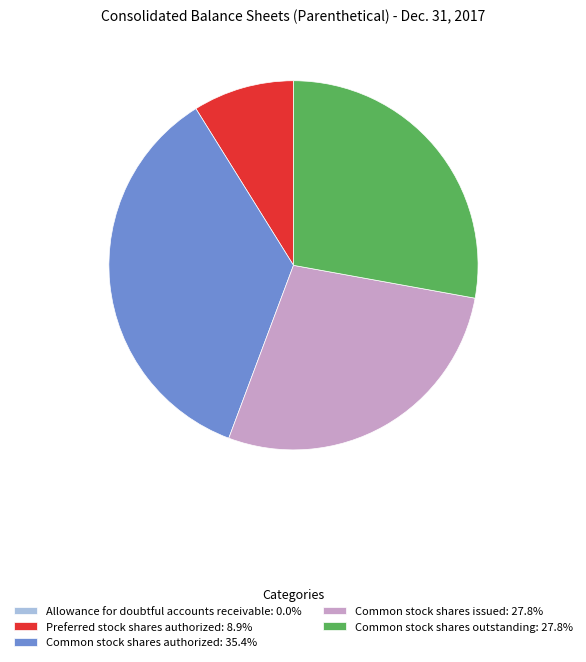

What is the ratio of the value at Common stock shares authorized: 35.4% to the value at Preferred stock shares authorized: 8.9%?

4.0